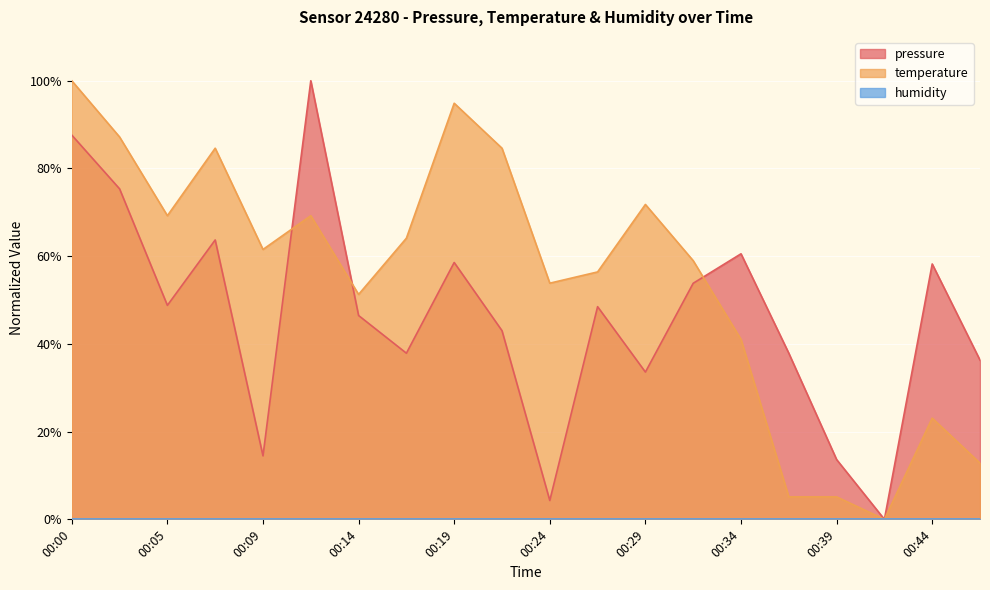

Which series changed the most between 00:09 and 00:39?

temperature